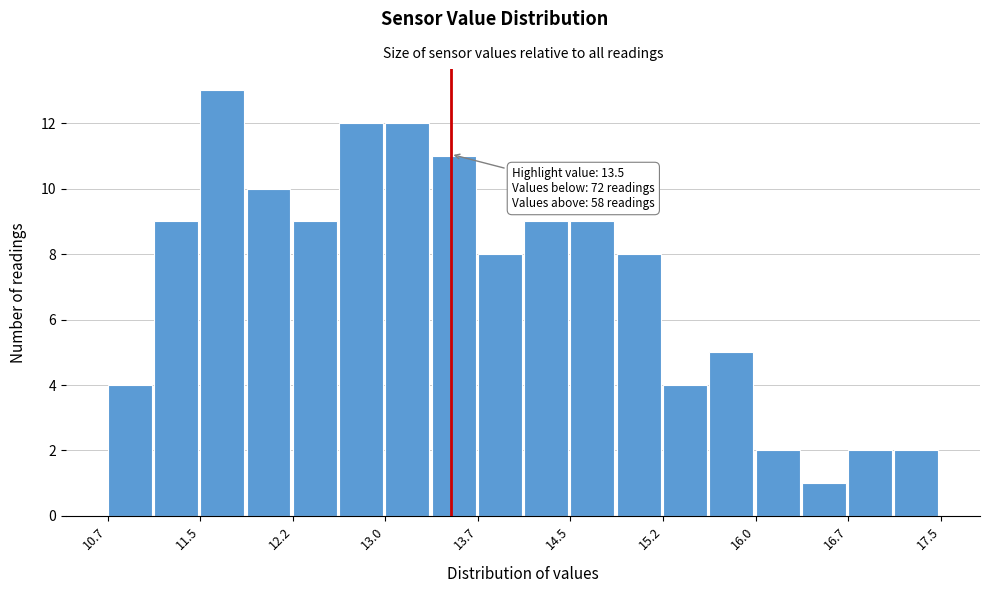

Around what value on the x-axis is the tallest bar? Give the approximate position of its centre, as read against the axis.

11.6